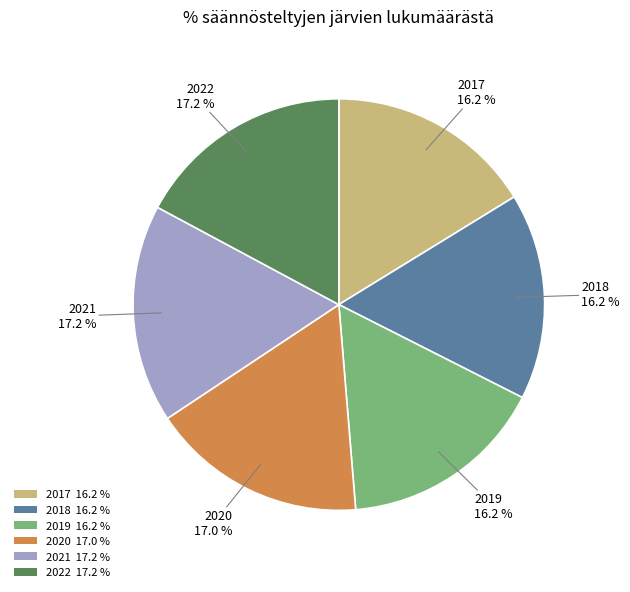

What percentage is the 2018 slice, to the nearest percent?

16%